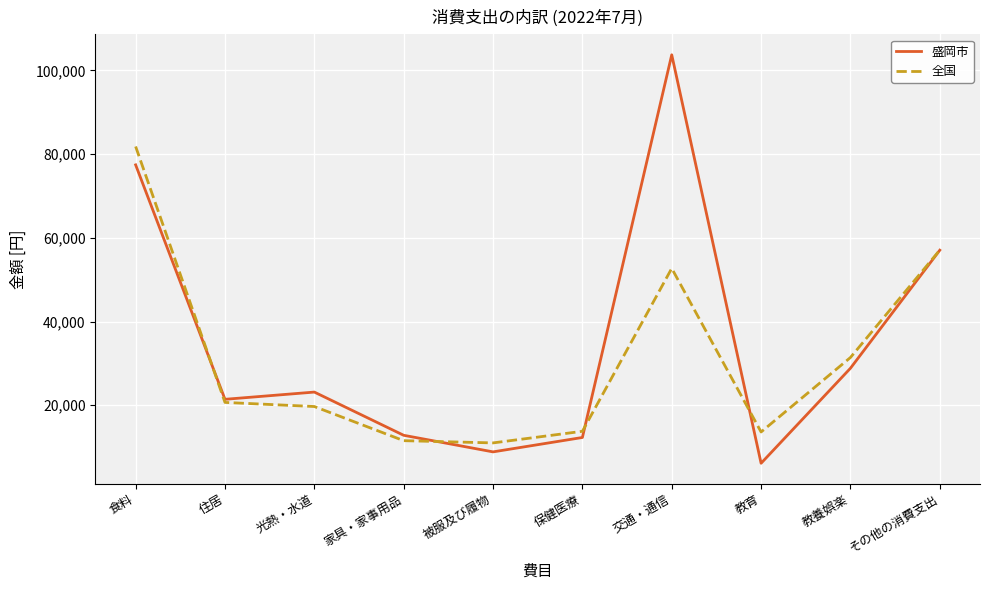

What is the difference between the second highest and second lowest values in the 盛岡市 series?

68584